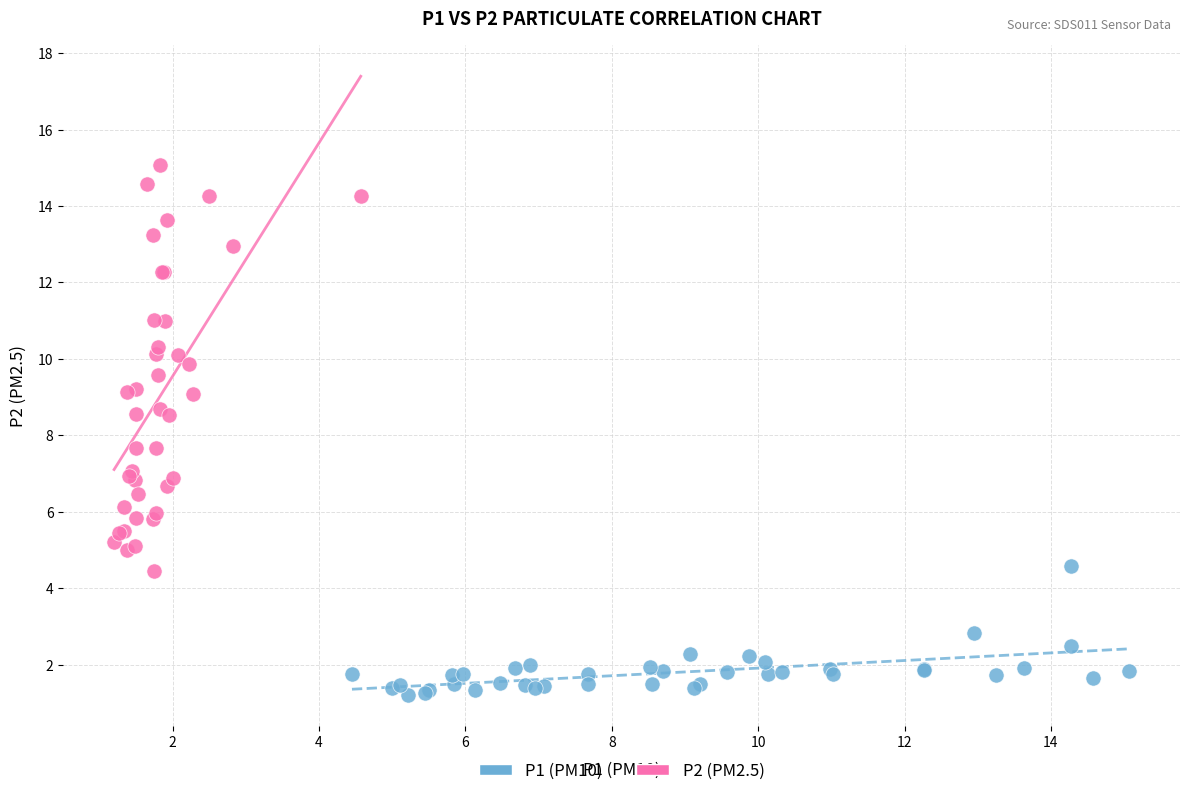

Which series reaches the maximum Y coordinate?

P2 (PM2.5)